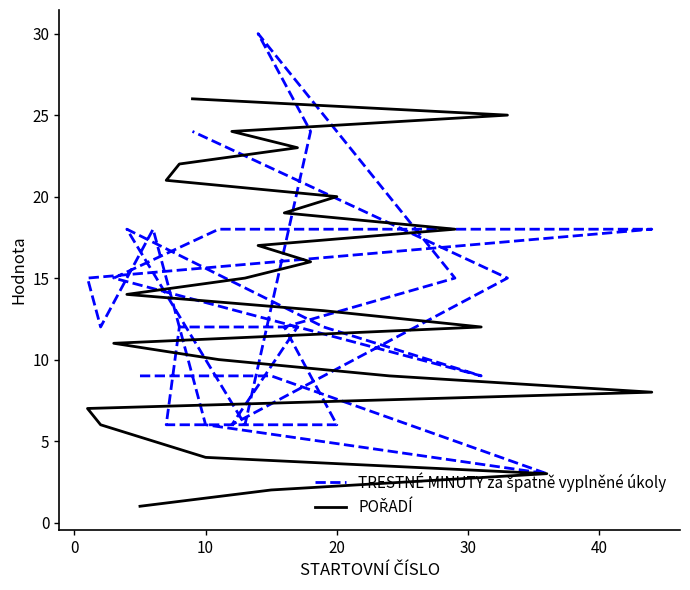

What is the value of the TRESTNÉ MINUTY za špatně vyplněné úkoly point at the 14th from the left?

18